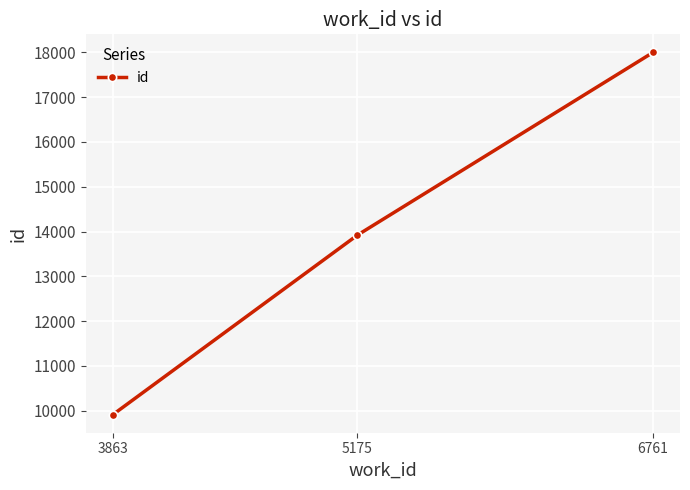

What is the approximate value at 3863, to the nearest 50?

9900